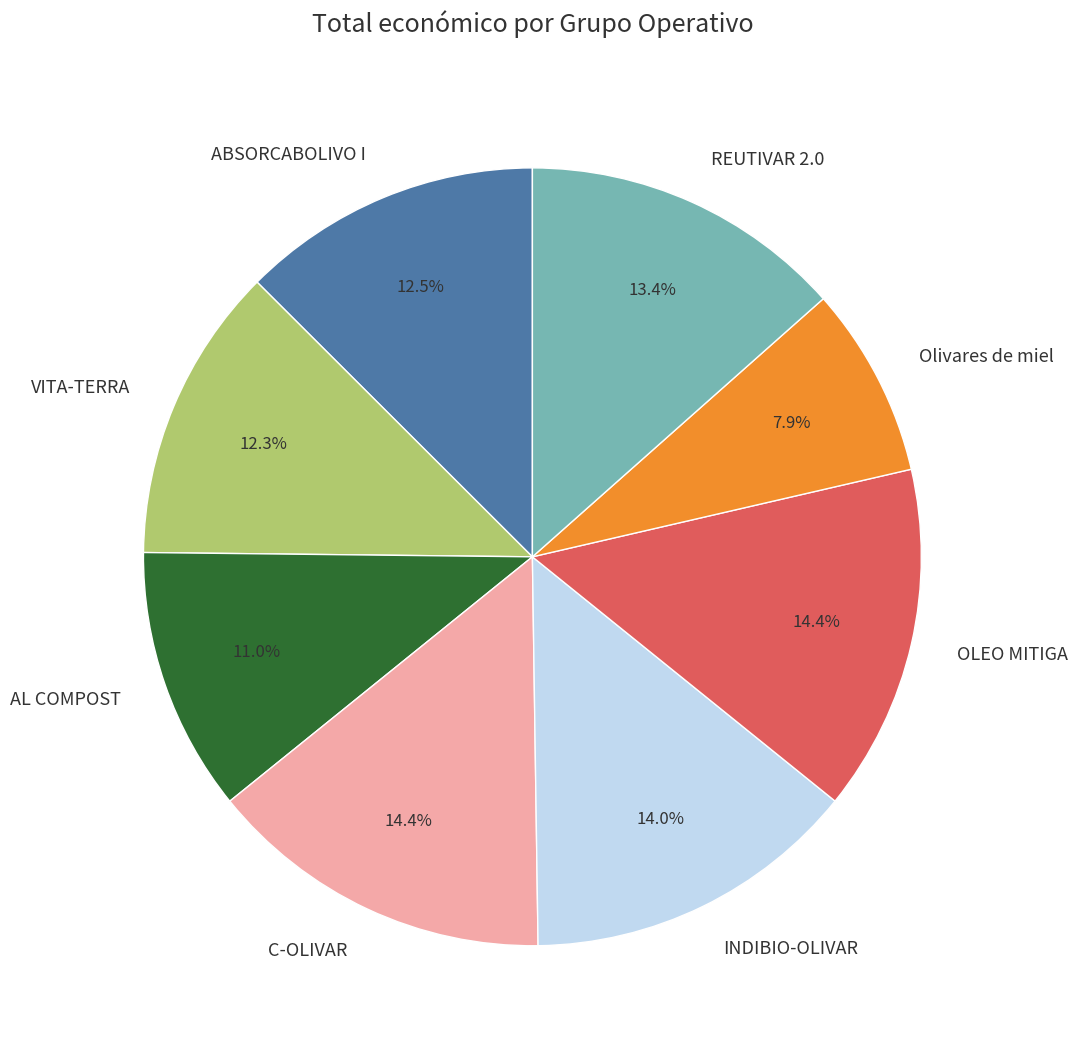

What portion of the pie excludes Olivares de miel?

92.1%